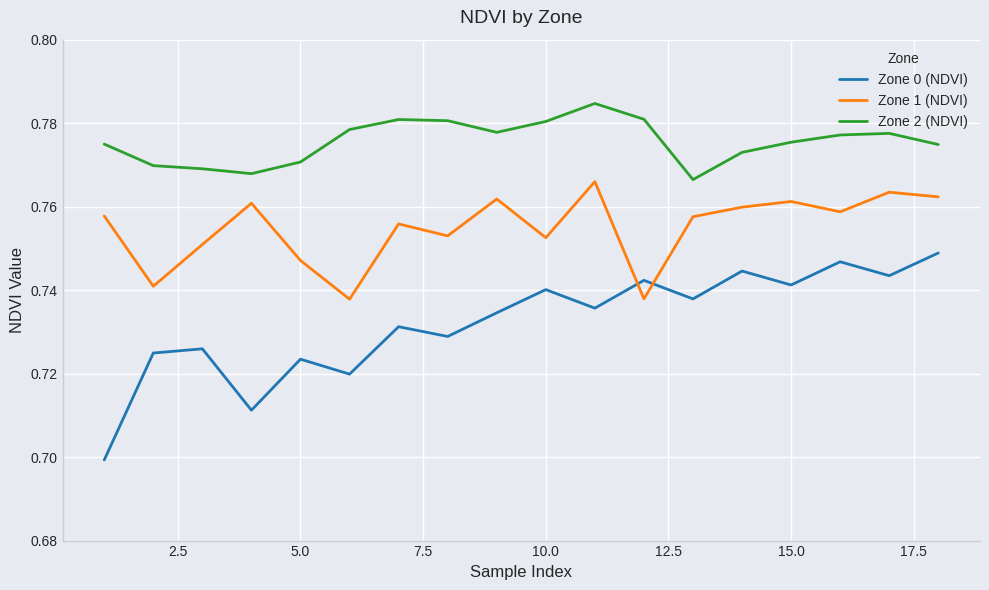

Rank the series by their maximum value, from lowest to highest.

Zone 0 (NDVI), Zone 1 (NDVI), Zone 2 (NDVI)